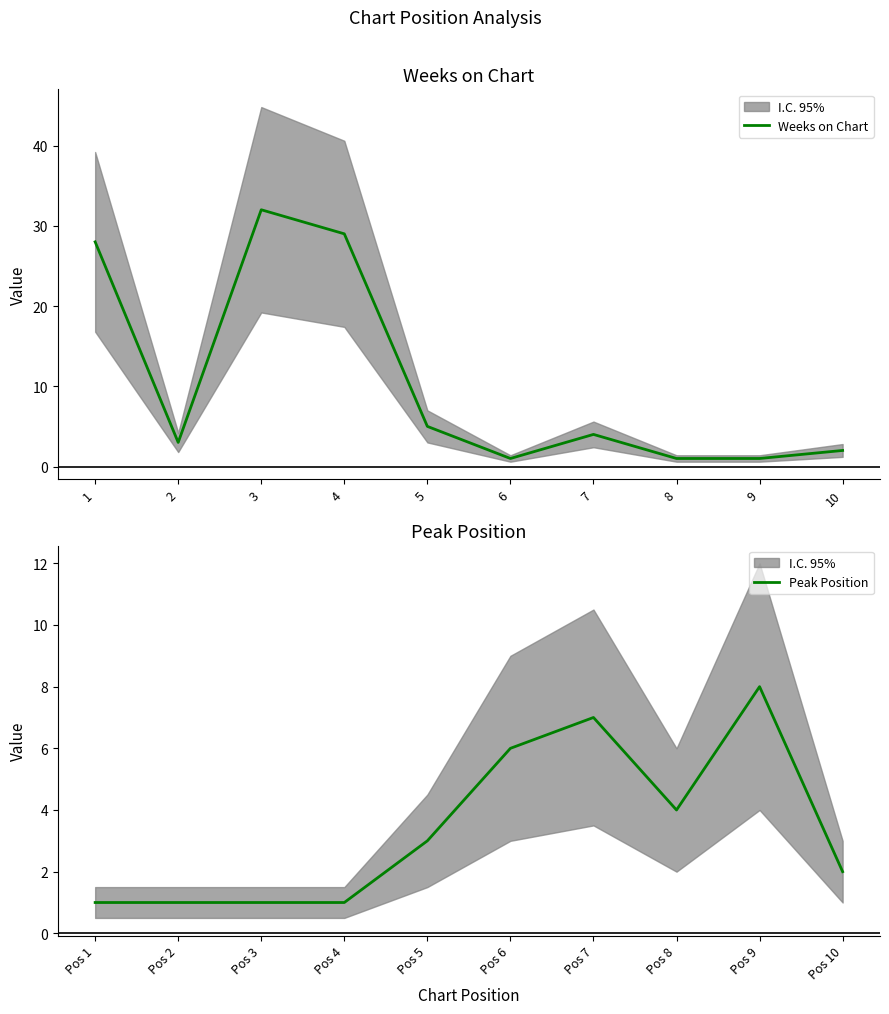

The Peak Position series shows 6 at Pos 6. True or false?

True